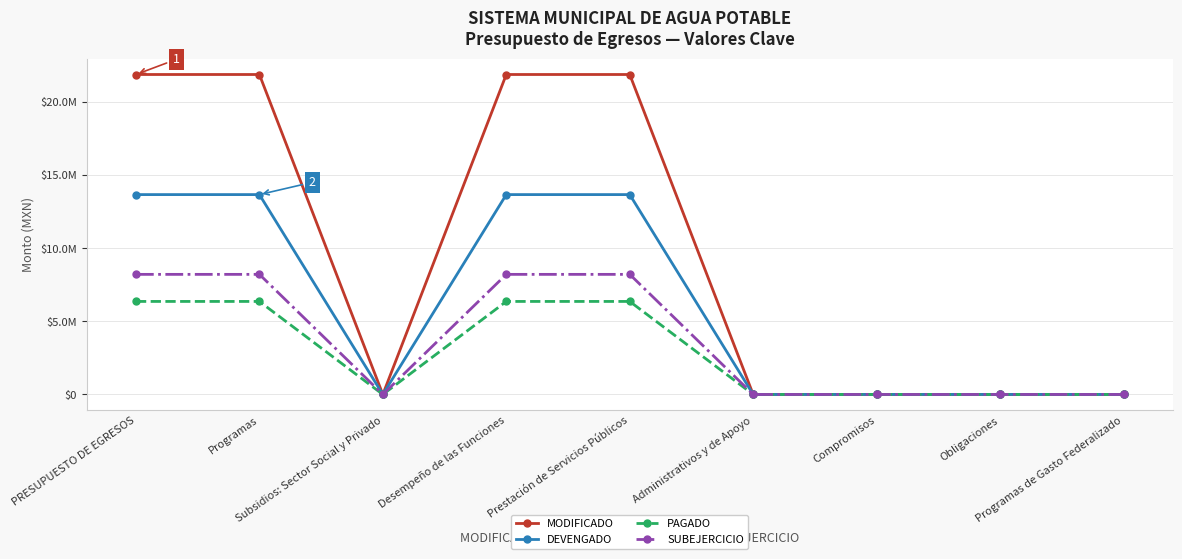

The value of PAGADO at Programas is 9833523.7. True or false?

False